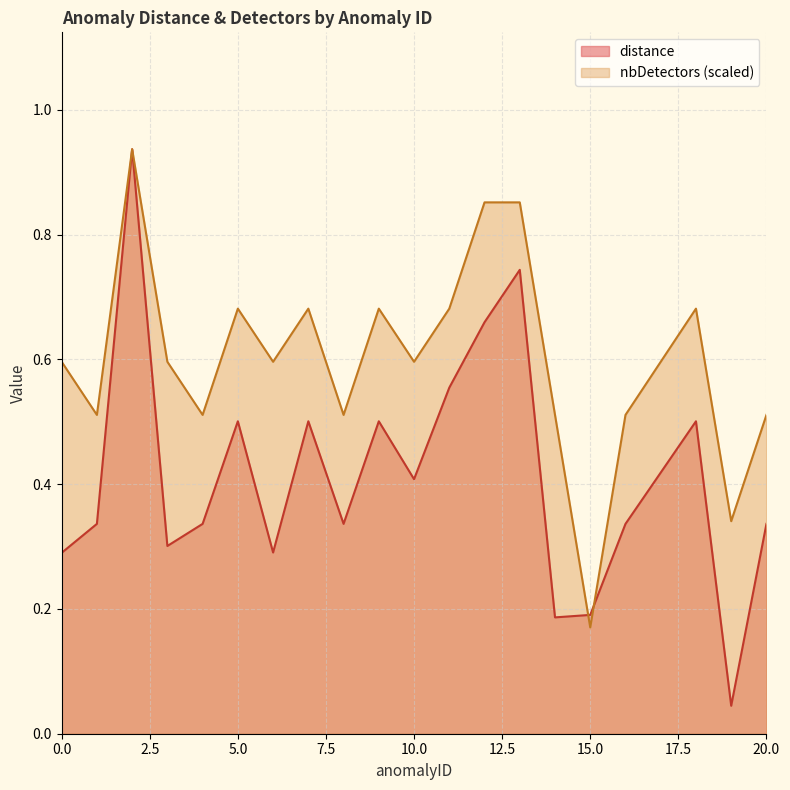

At 9, list the series in order from largest to smallest.

nbDetectors, distance